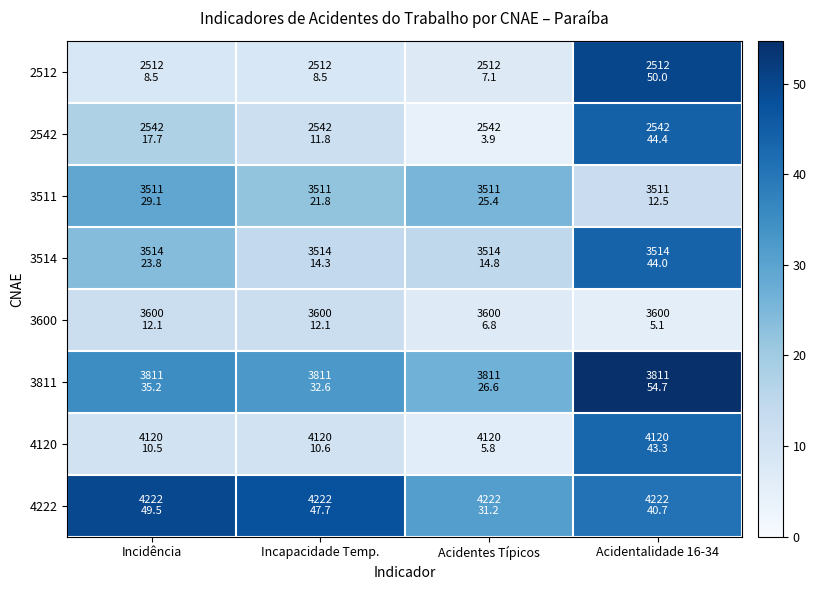

Reading left to right, what are all the values shown in this chart?

2512: Incidência=8.5	Incapacidade Temp.=8.5	Acidentes Típicos=7.1	Acidentalidade 16-34=50.0
2542: Incidência=17.7	Incapacidade Temp.=11.8	Acidentes Típicos=3.9	Acidentalidade 16-34=44.4
3511: Incidência=29.1	Incapacidade Temp.=21.8	Acidentes Típicos=25.4	Acidentalidade 16-34=12.5
3514: Incidência=23.8	Incapacidade Temp.=14.3	Acidentes Típicos=14.8	Acidentalidade 16-34=44.0
3600: Incidência=12.1	Incapacidade Temp.=12.1	Acidentes Típicos=6.8	Acidentalidade 16-34=5.1
3811: Incidência=35.2	Incapacidade Temp.=32.6	Acidentes Típicos=26.6	Acidentalidade 16-34=54.7
4120: Incidência=10.5	Incapacidade Temp.=10.6	Acidentes Típicos=5.8	Acidentalidade 16-34=43.3
4222: Incidência=49.5	Incapacidade Temp.=47.7	Acidentes Típicos=31.2	Acidentalidade 16-34=40.7